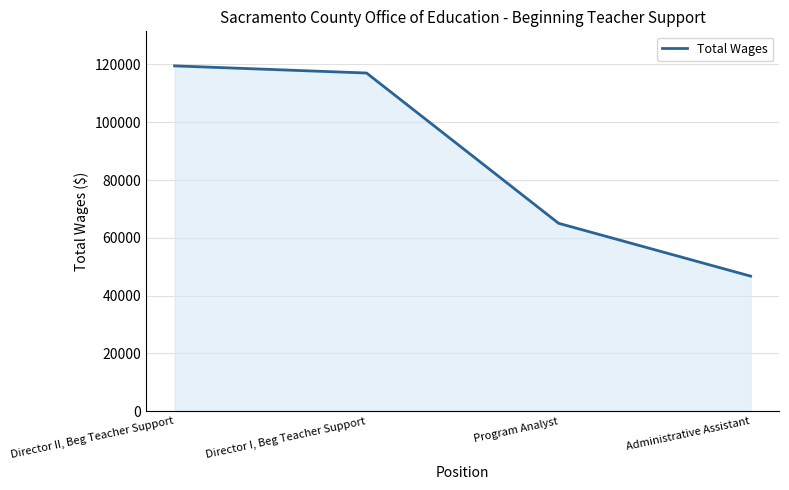

Which has a higher value, Director I, Beg Teacher Support or Program Analyst?

Director I, Beg Teacher Support